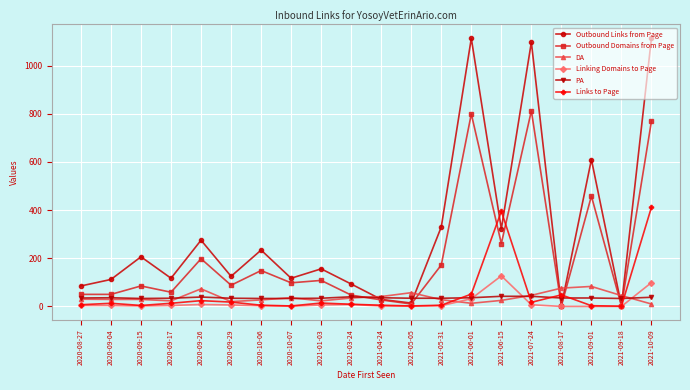

What is the difference between the second highest and minimum values in the Links to Page series?

394